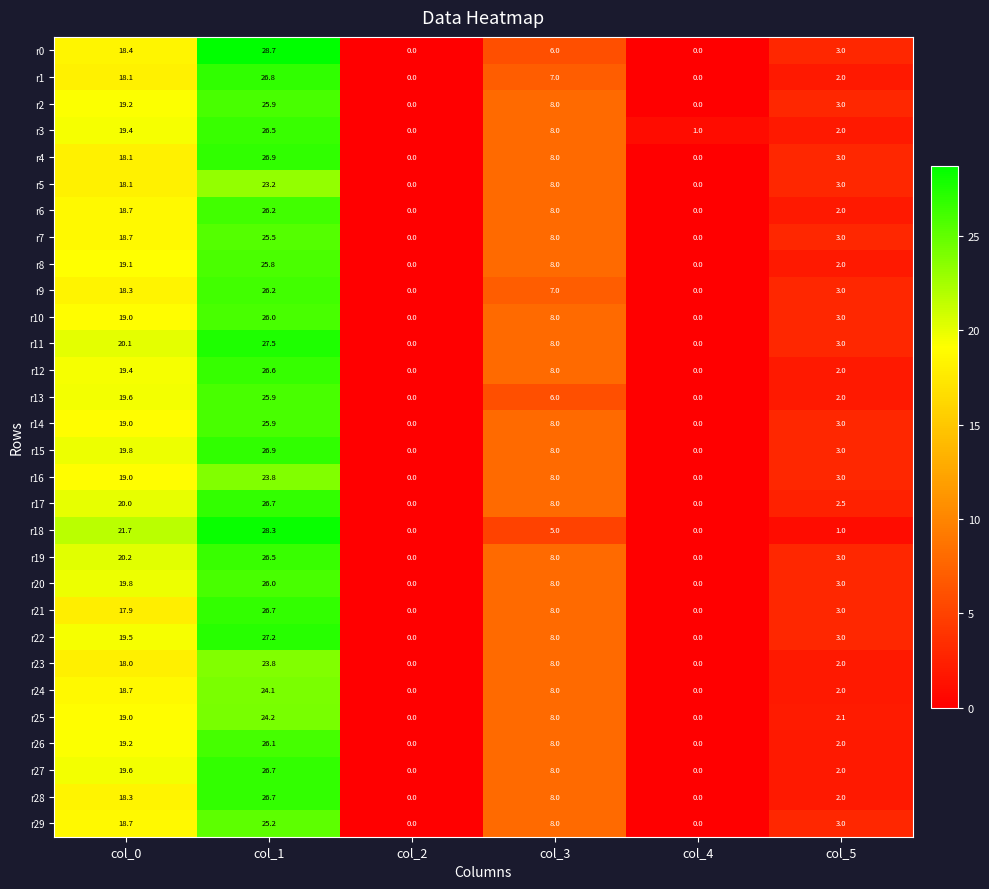

Where is r11 nearest to the value 13?

col_3